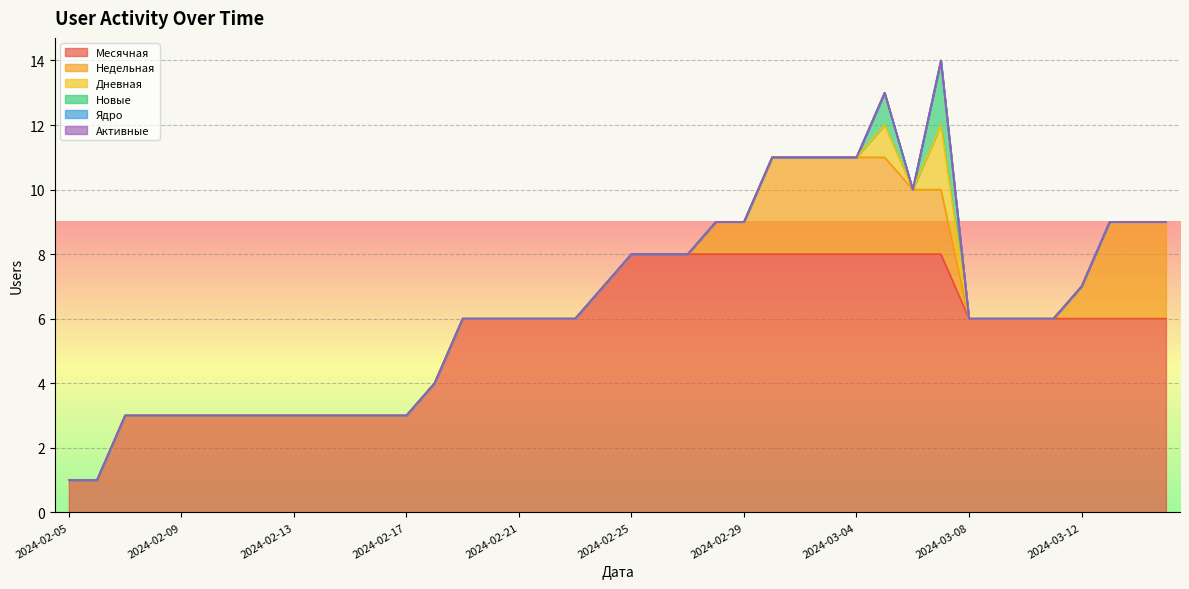

What is the maximum value for Новые?

2